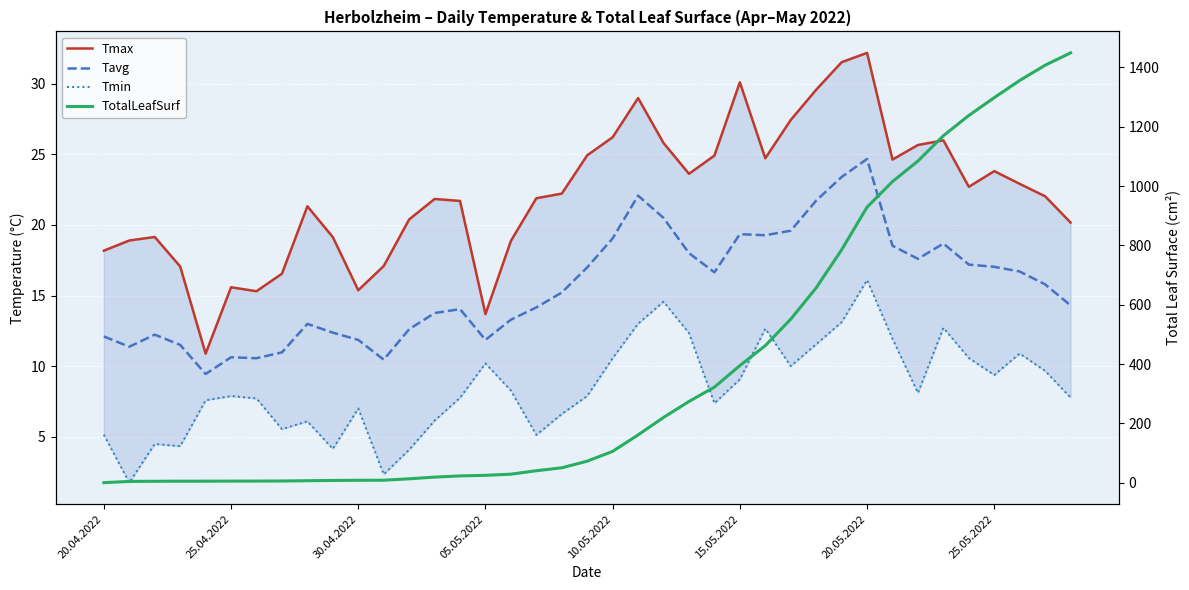

Is it true that TotalLeafSurf equals 2.9 at 12?

False